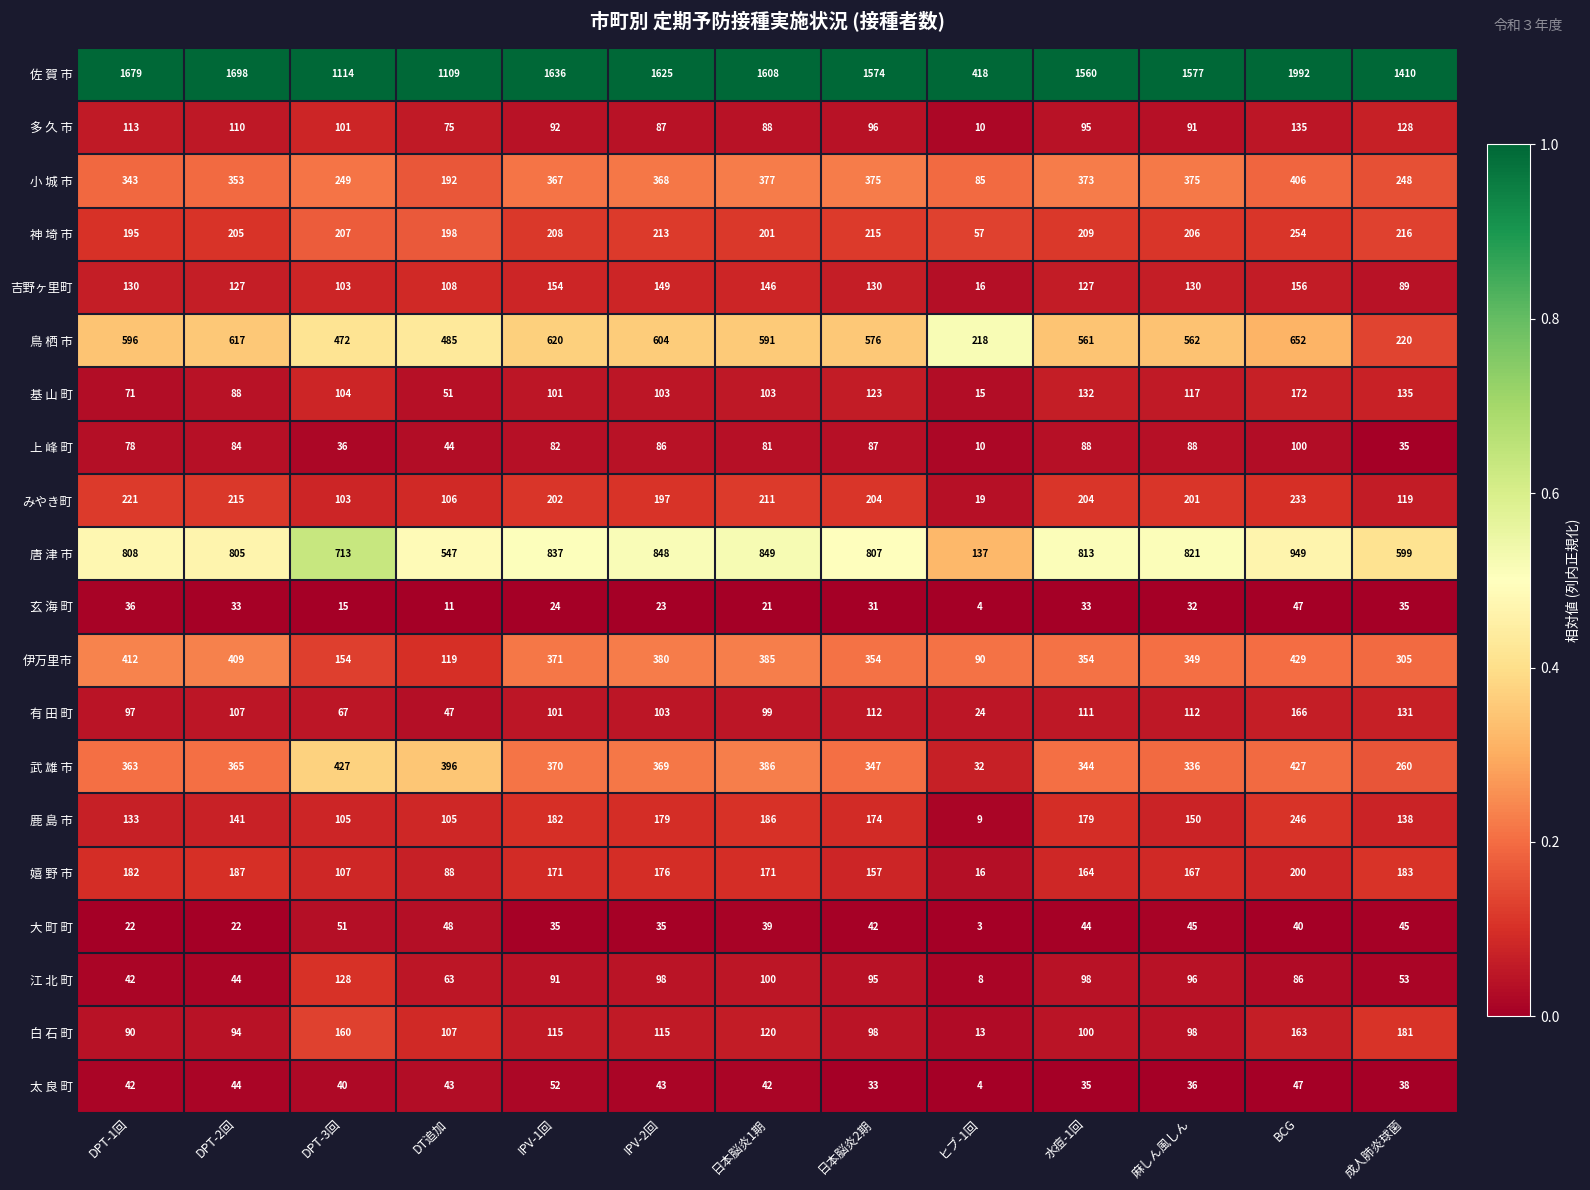

At which category is the sum across all series the highest?

BCG